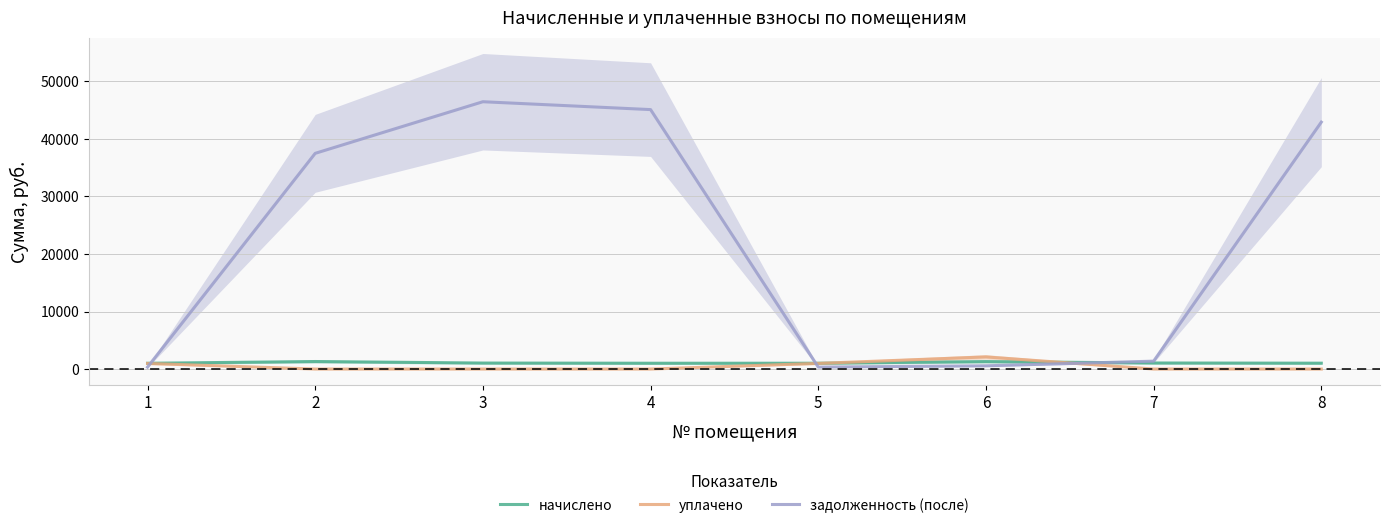

How many times do задолженность (после) and начислено cross each other?

3